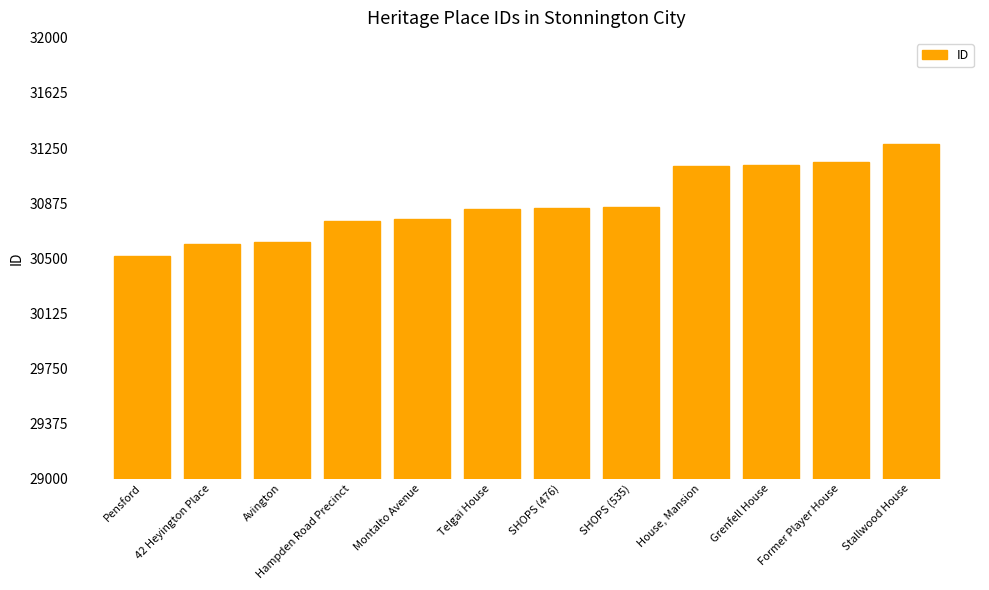

What is the sum of all values?

370467